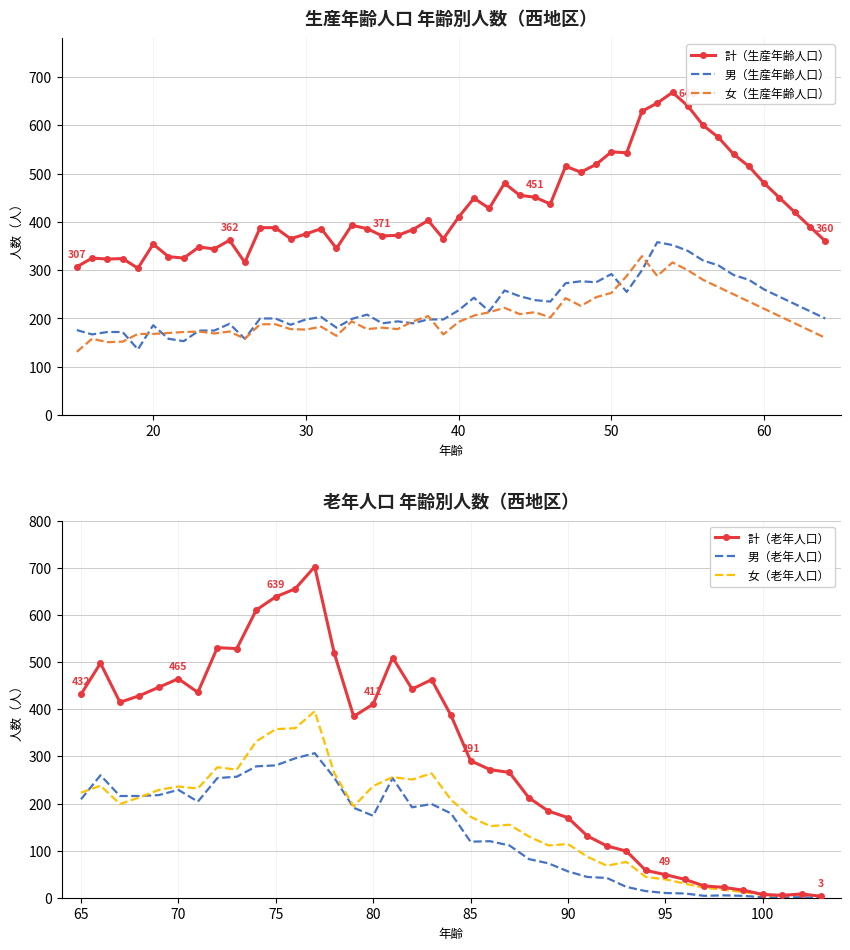

True or false: 計（生産年齢人口） and 男（生産年齢人口） cross at least once.

False